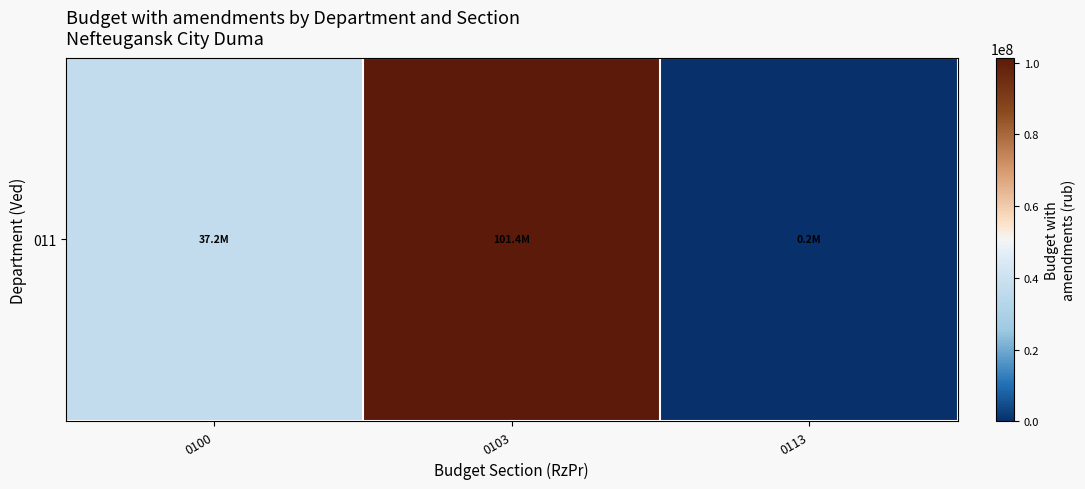

What is the greatest value displayed?

101391675